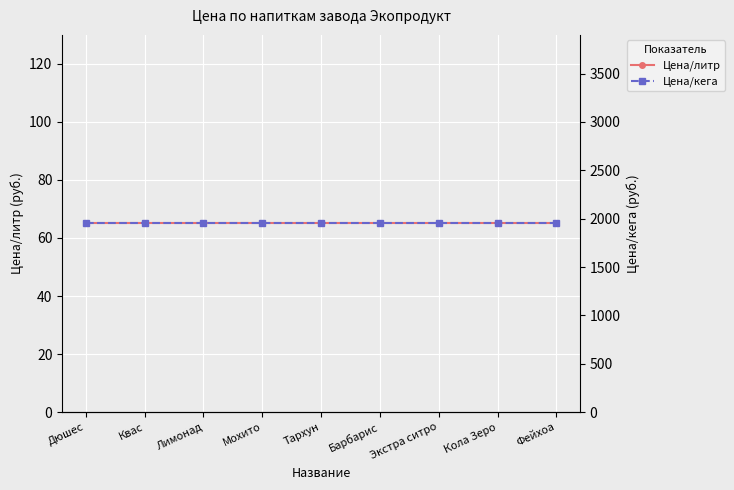

How many lines are shown in the chart?

2